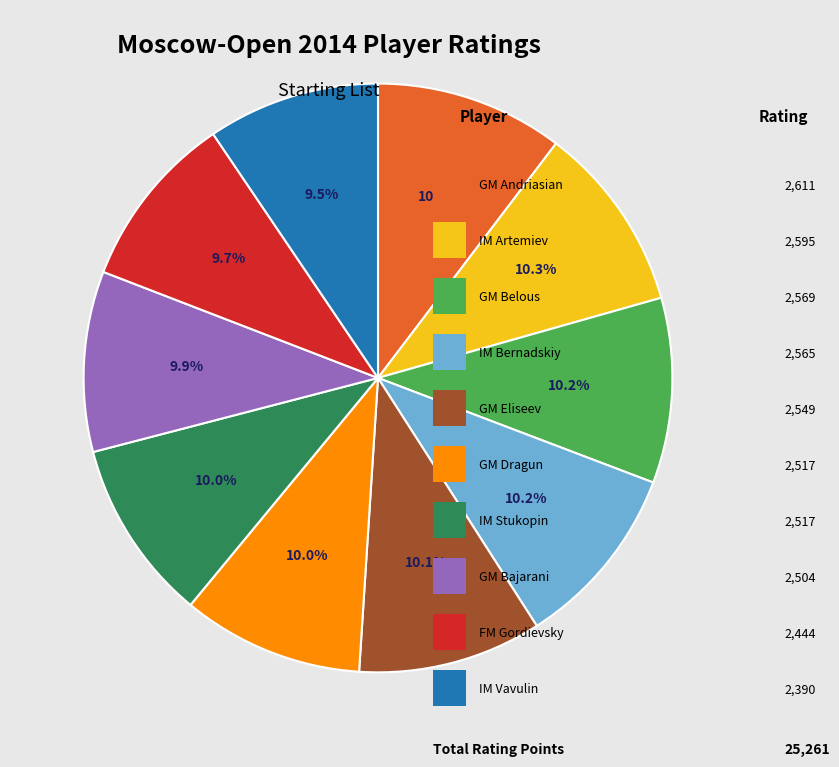

Count the number of slices in the pie.

10